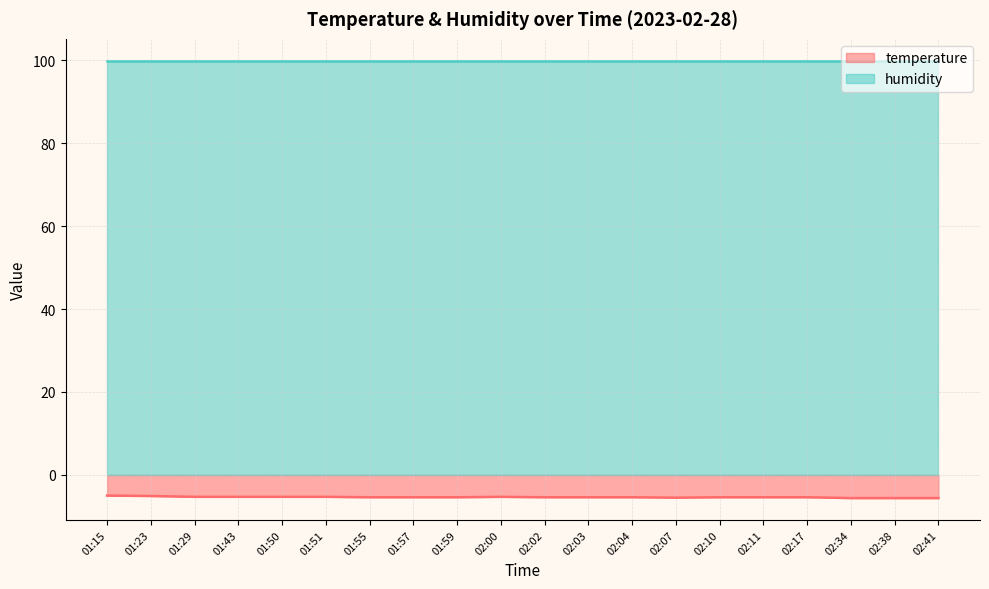

How many categories are shown in the chart?

20